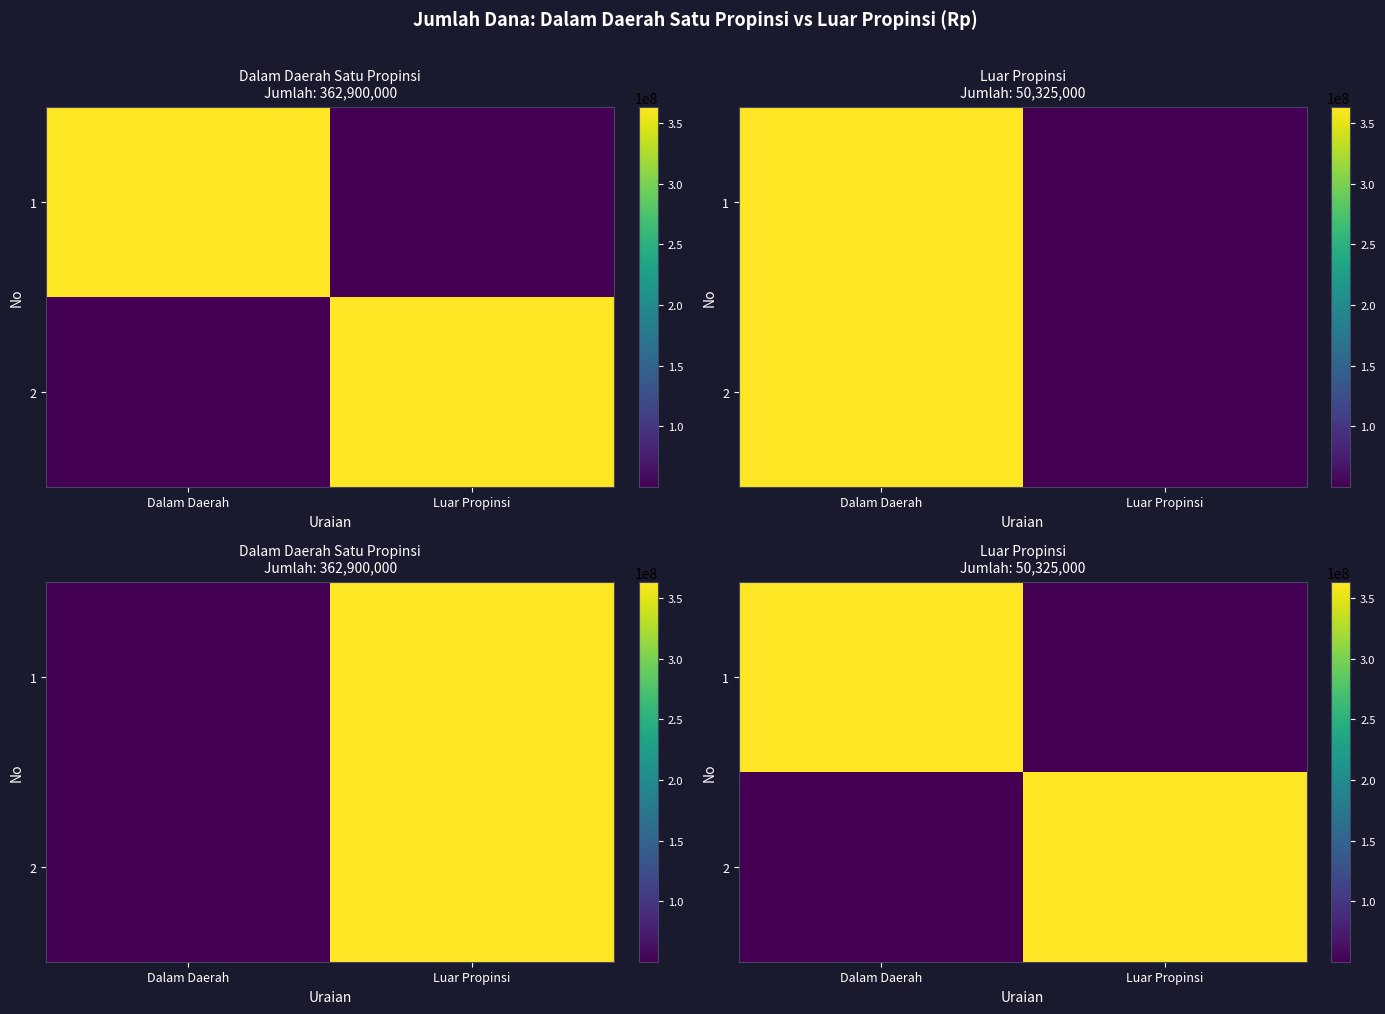

Which series has the largest range (max minus min)?

1